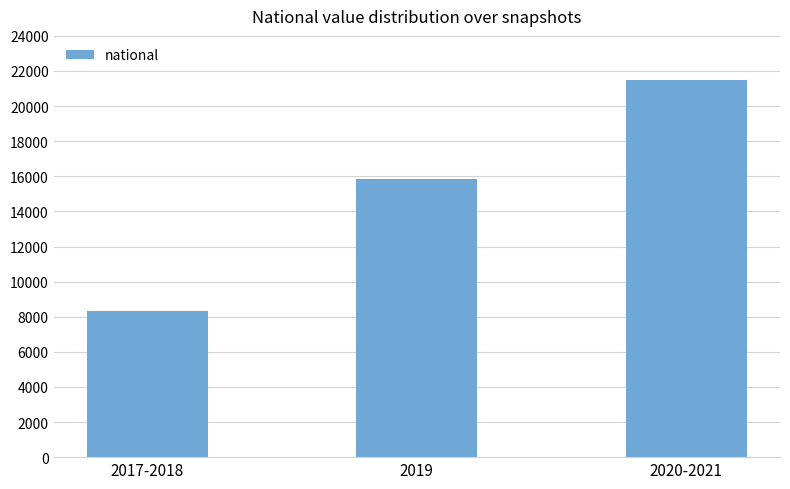

The value at 2019 is 15855. True or false?

True